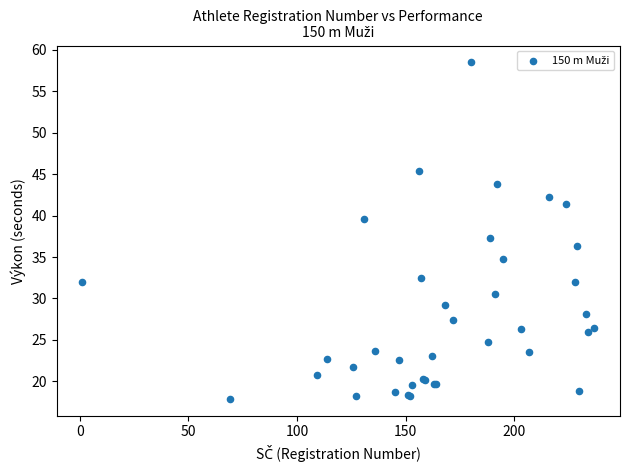

What Y value in the scatter plot is closest to 38?

37.3